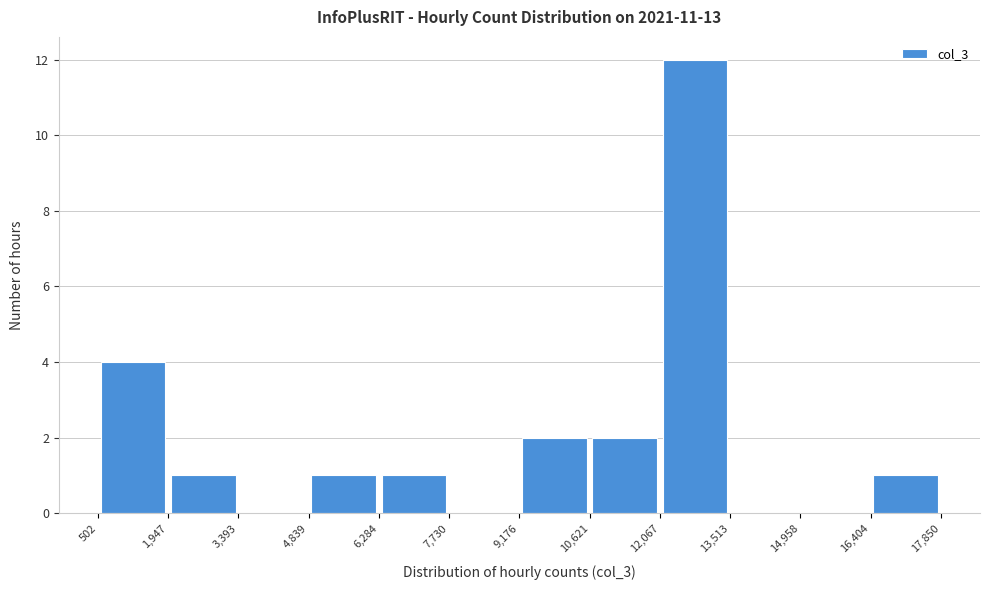

Reading left to right, list every bar in this chart as the range it spans on the x-axis followed by its height. The values are not printed on the chart, so give them approximately, as read against the axis.

502 to 1,947: 4
1,947 to 3,393: 1
3,393 to 4,839: 0
4,839 to 6,284: 1
6,284 to 7,730: 1
7,730 to 9,176: 0
9,176 to 10,621: 2
10,621 to 12,067: 2
12,067 to 13,513: 12
13,513 to 14,958: 0
14,958 to 16,404: 0
16,404 to 17,850: 1